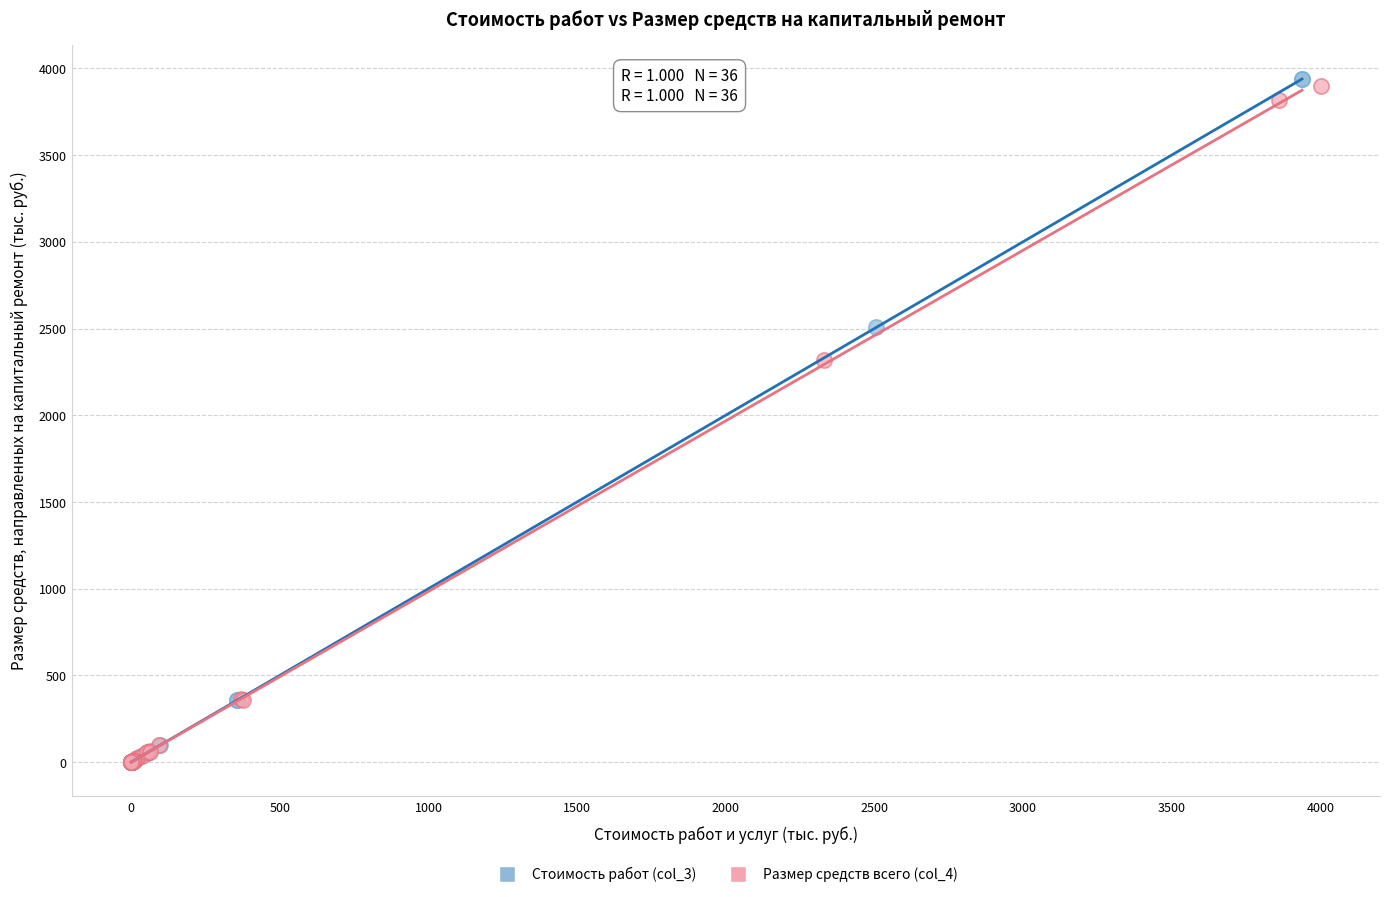

Which series has the largest Y range (max minus min)?

Стоимость работ (col_3)